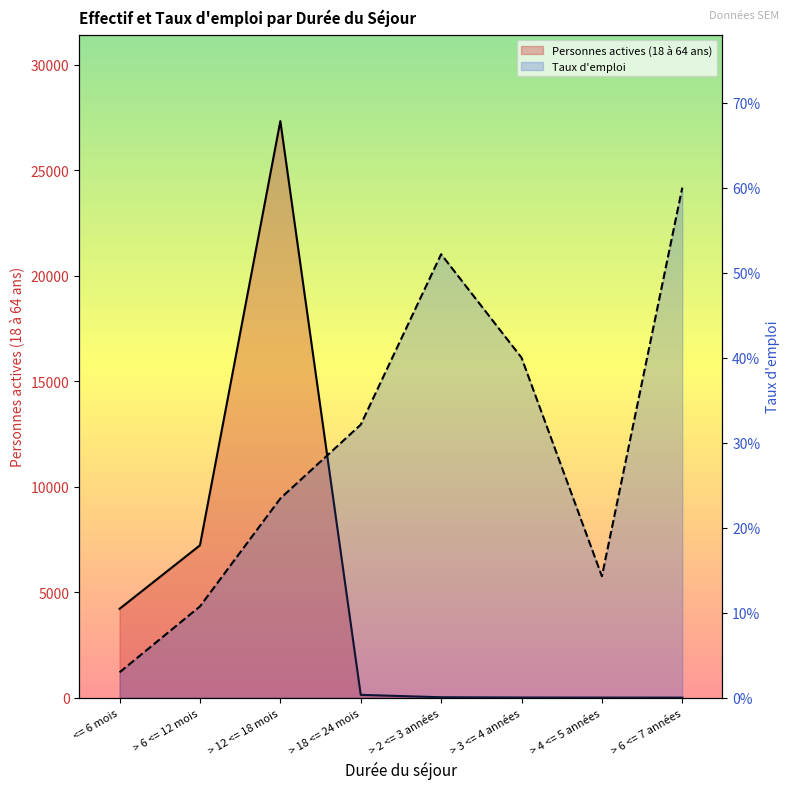

Where is the first local maximum for Personnes actives (18 à 64 ans)?

> 12 <= 18 mois